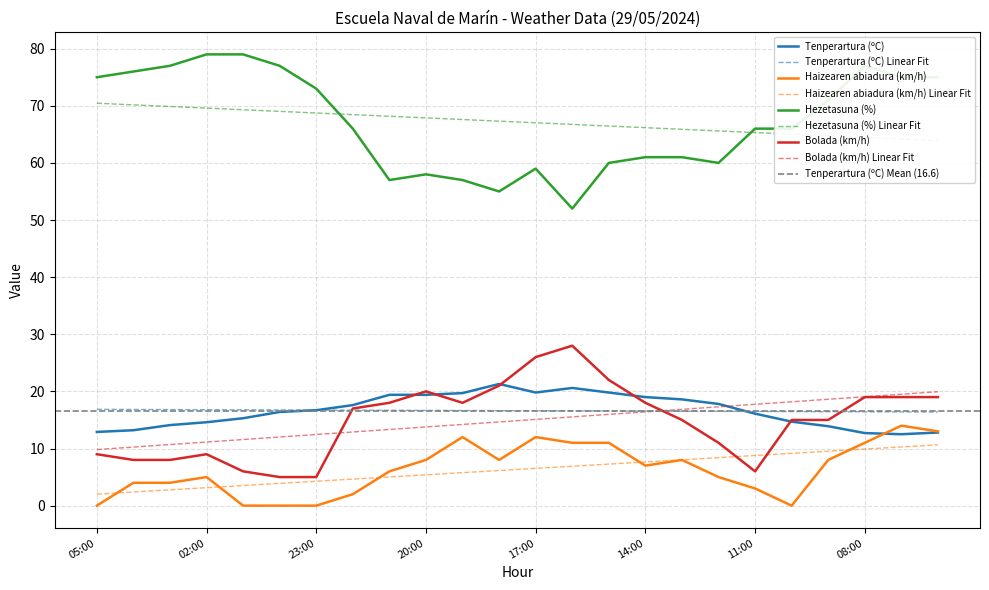

At which category is the sum across all series the highest?

07:00